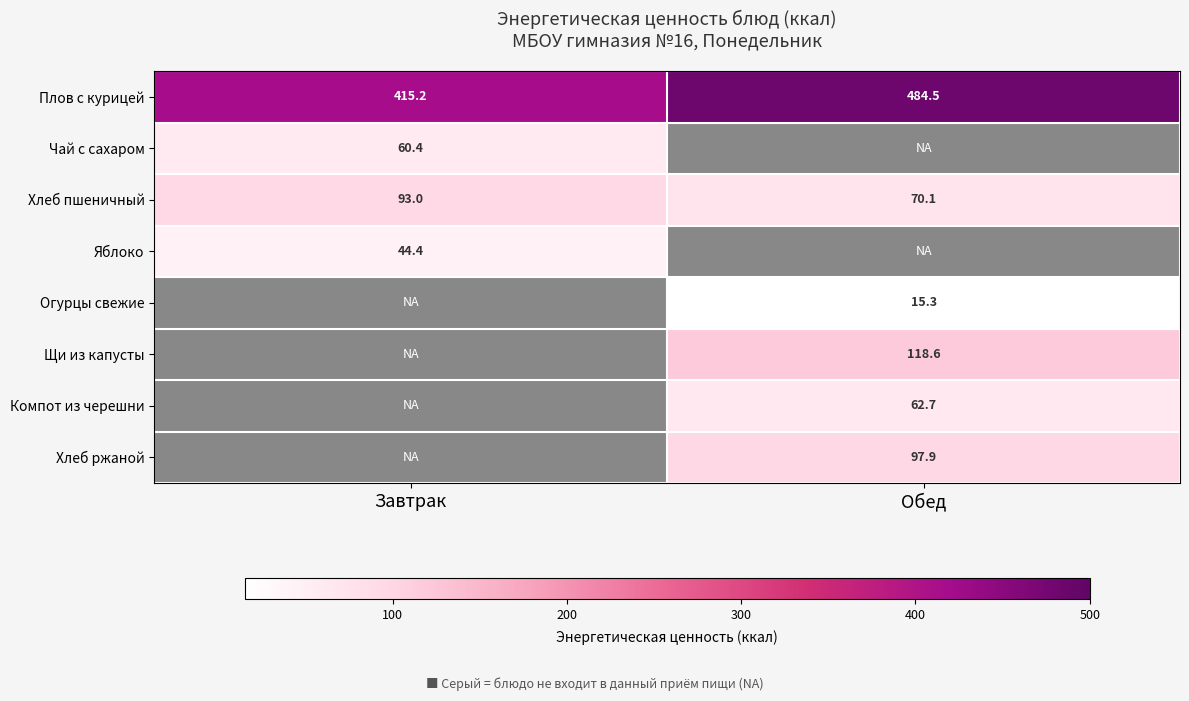

Count the number of categories in the chart.

2